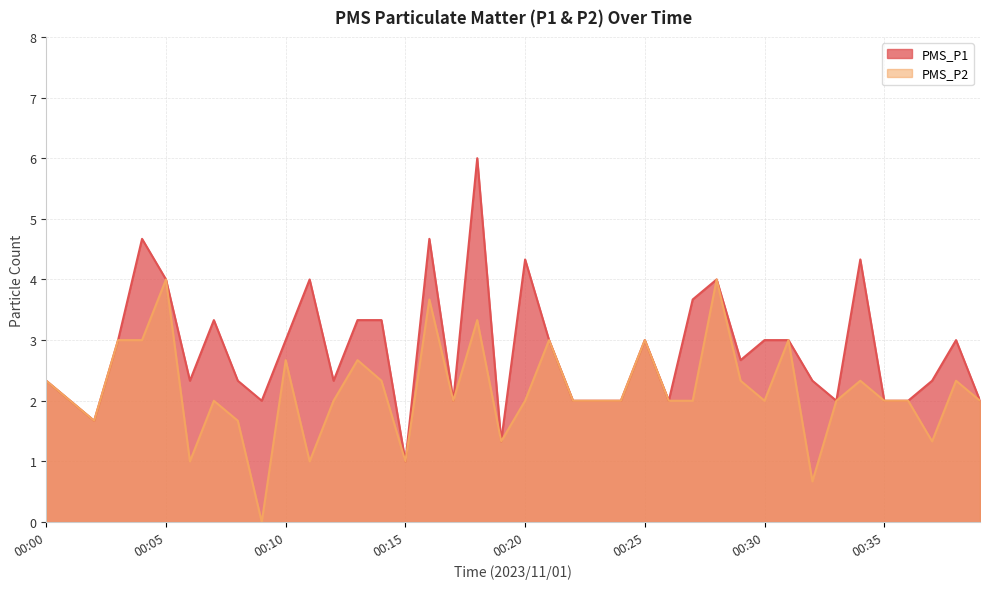

Rank the series by their average value, from lowest to highest.

PMS_P2, PMS_P1